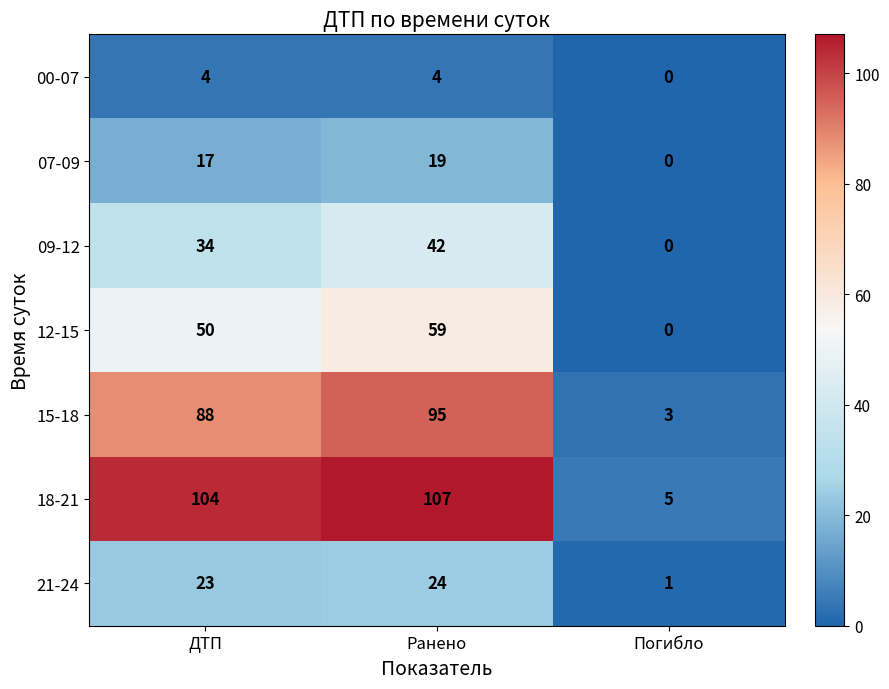

What is the spread (max minus min) of values at Ранено?

103